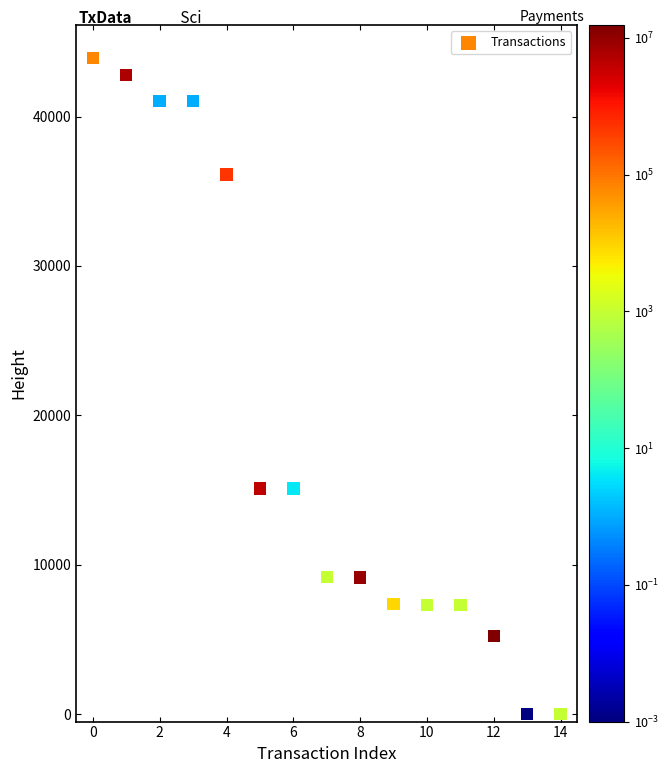

What is the range of Y values (max minus min)?

43931